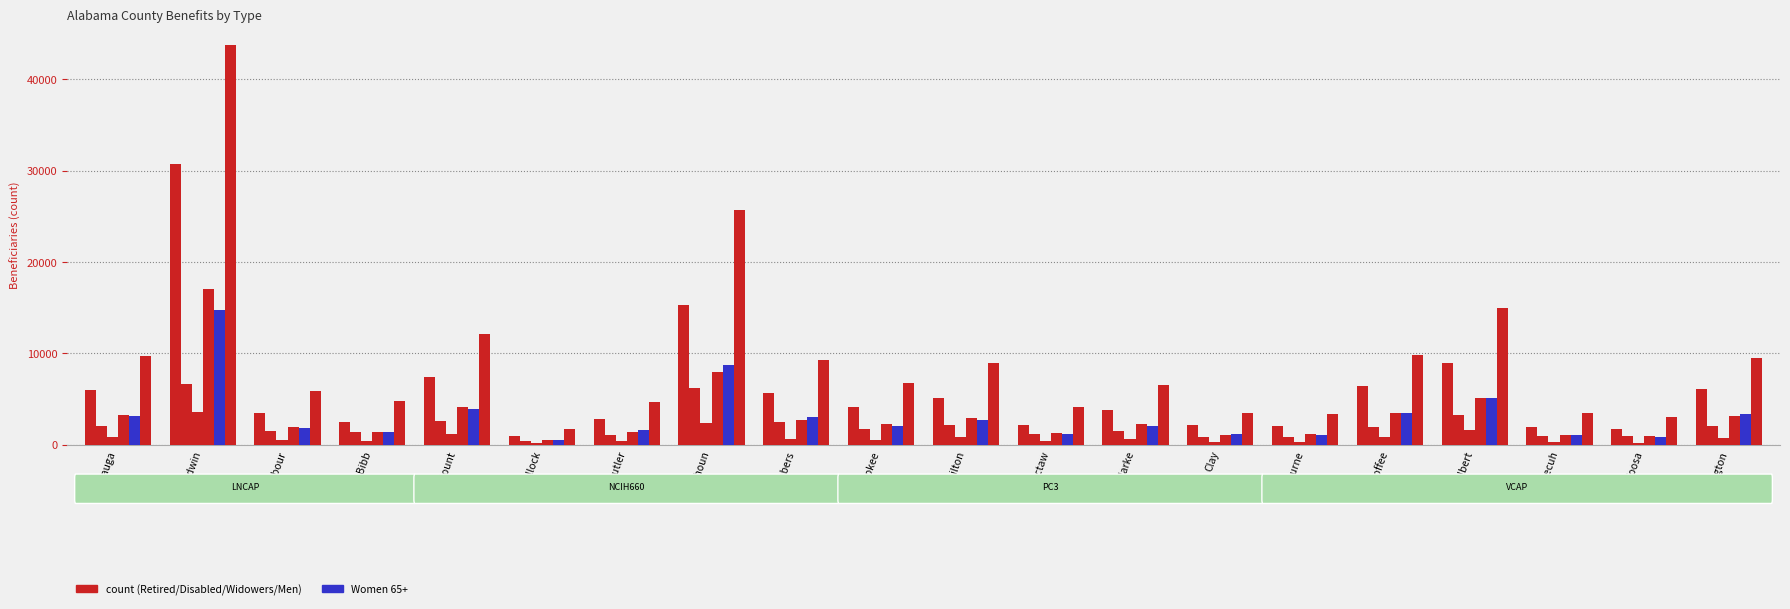

How many categories are shown in the chart?

20